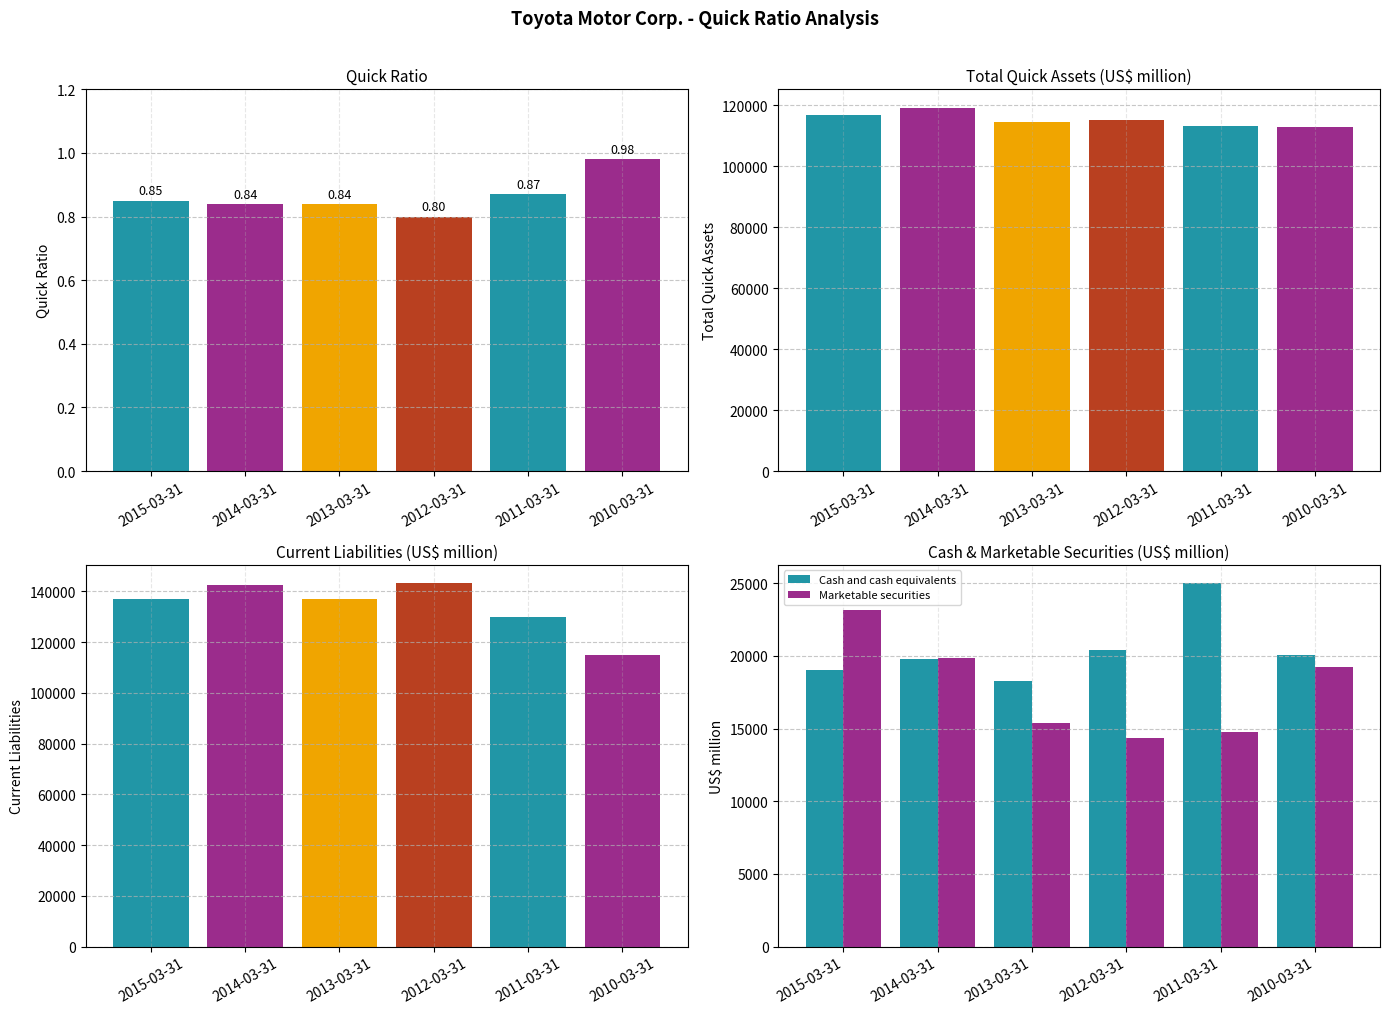

Count the number of categories in the chart.

6